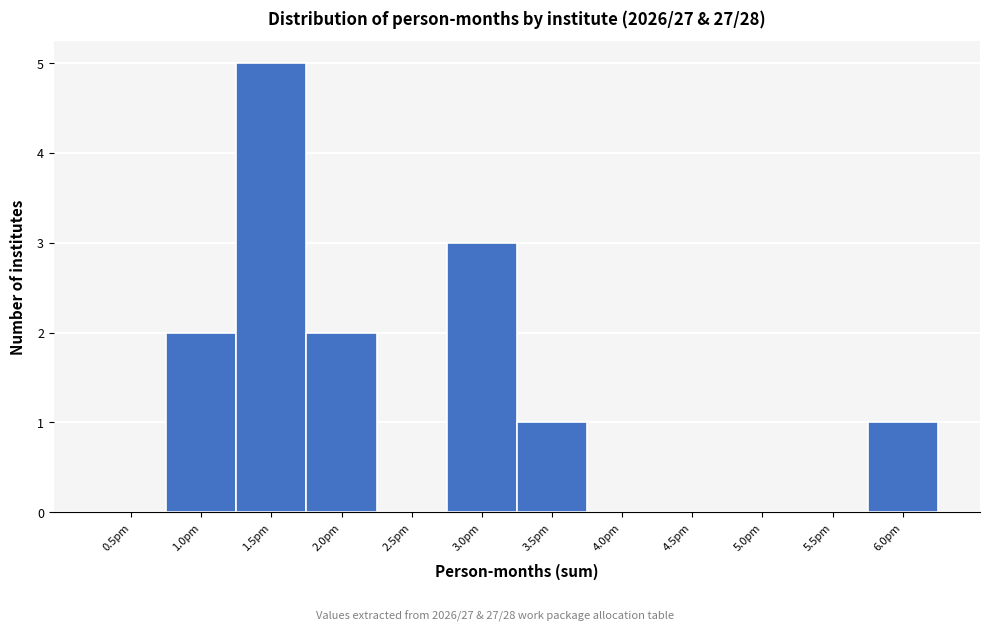

Reading left to right, transcribe all the data shown in this chart.

0.5pm=0	1.0pm=2	1.5pm=5	2.0pm=2	2.5pm=0	3.0pm=3	3.5pm=1	4.0pm=0	4.5pm=0	5.0pm=0	5.5pm=0	6.0pm=1